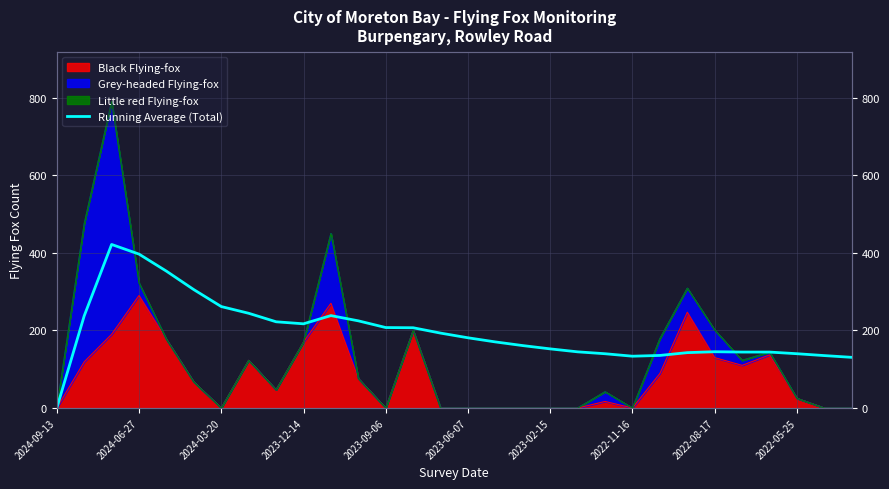

Does the chart display data point markers on the line(s)?

No